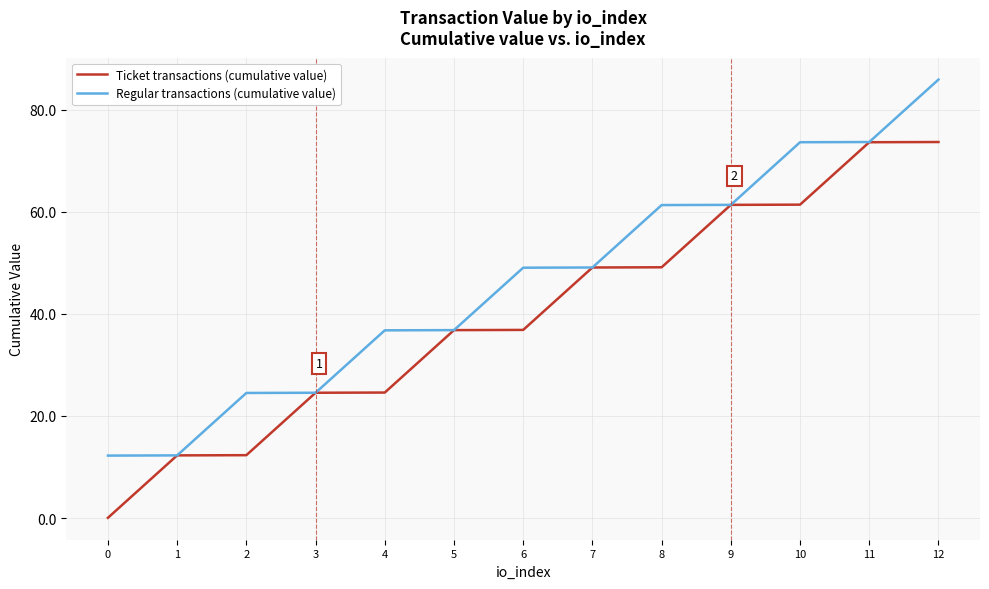

Is the value of Ticket transactions (cumulative value) at 8 greater than the value of Regular transactions (cumulative value) at 3?

Yes